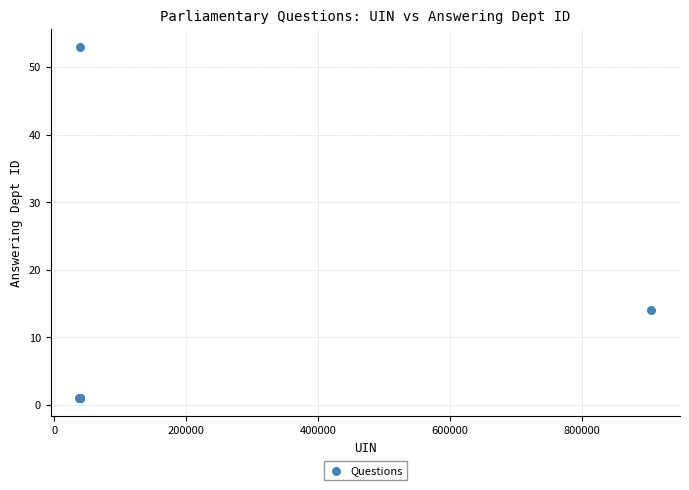

What Y value in the scatter plot is closest to 27?

14